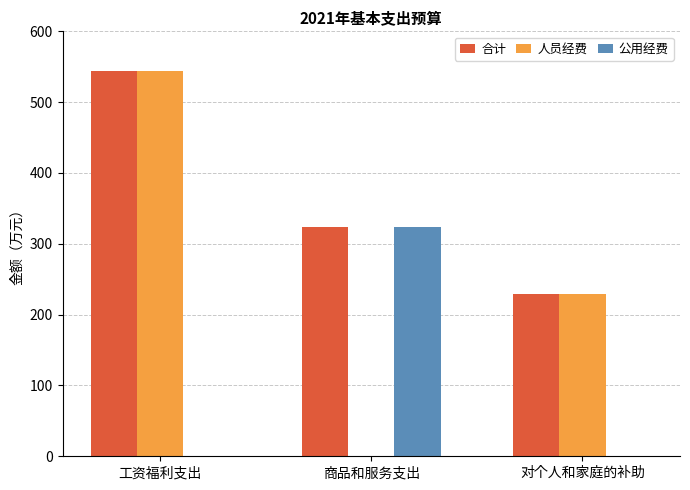

What is the approximate value of 合计 at 对个人和家庭的补助?

228.5